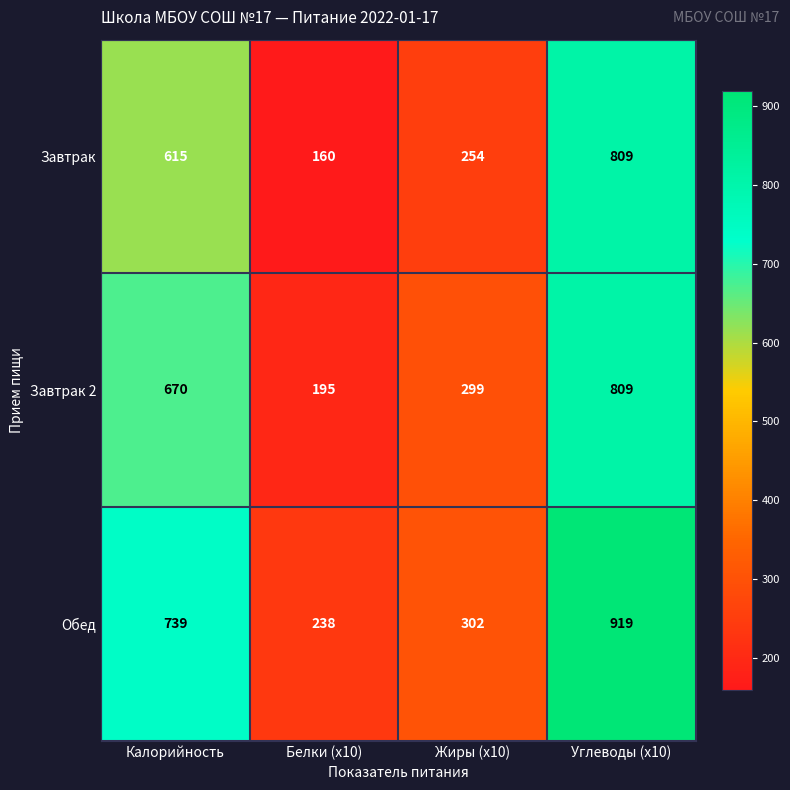

What is the sum of all Завтрак 2 values?

1973